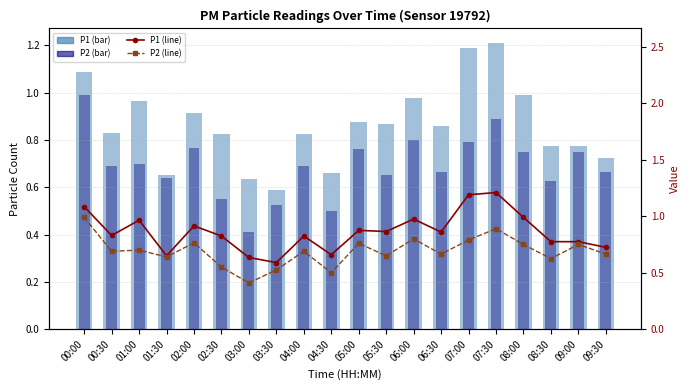

Which series has the widest spread of values?

P1